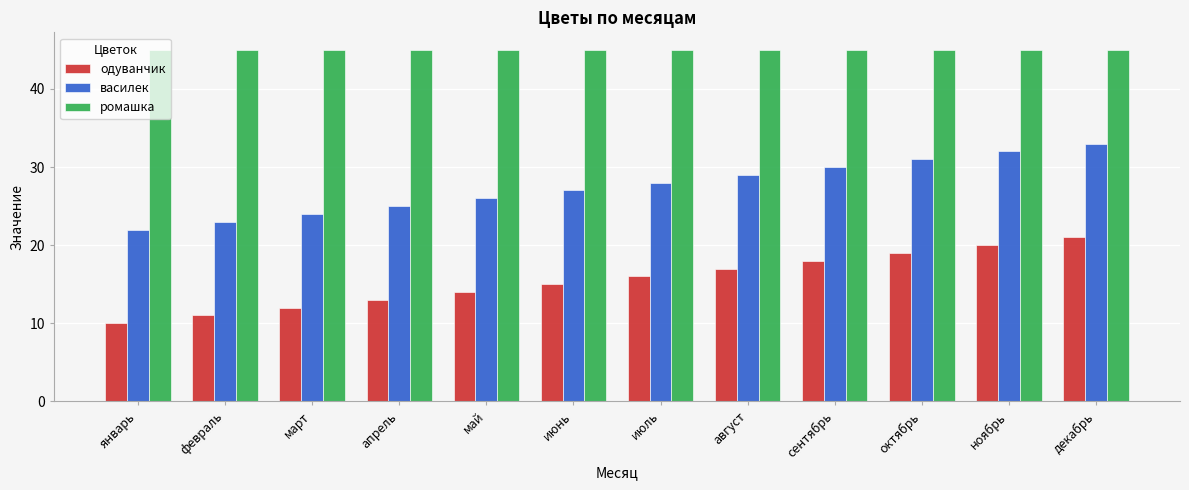

How many series are shown in this chart?

3